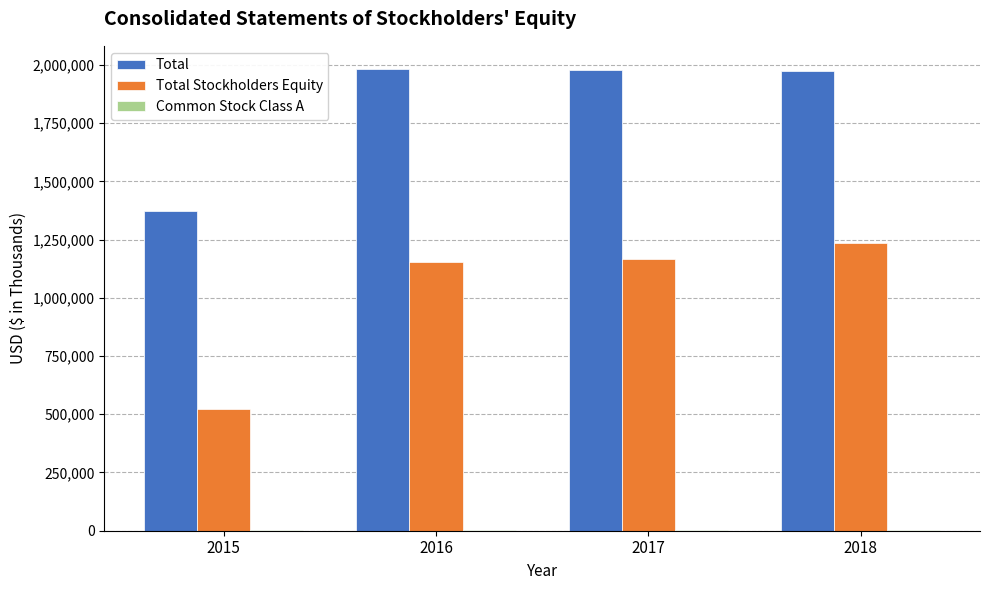

The value of Total Stockholders Equity at 2016 is 1154136. True or false?

True